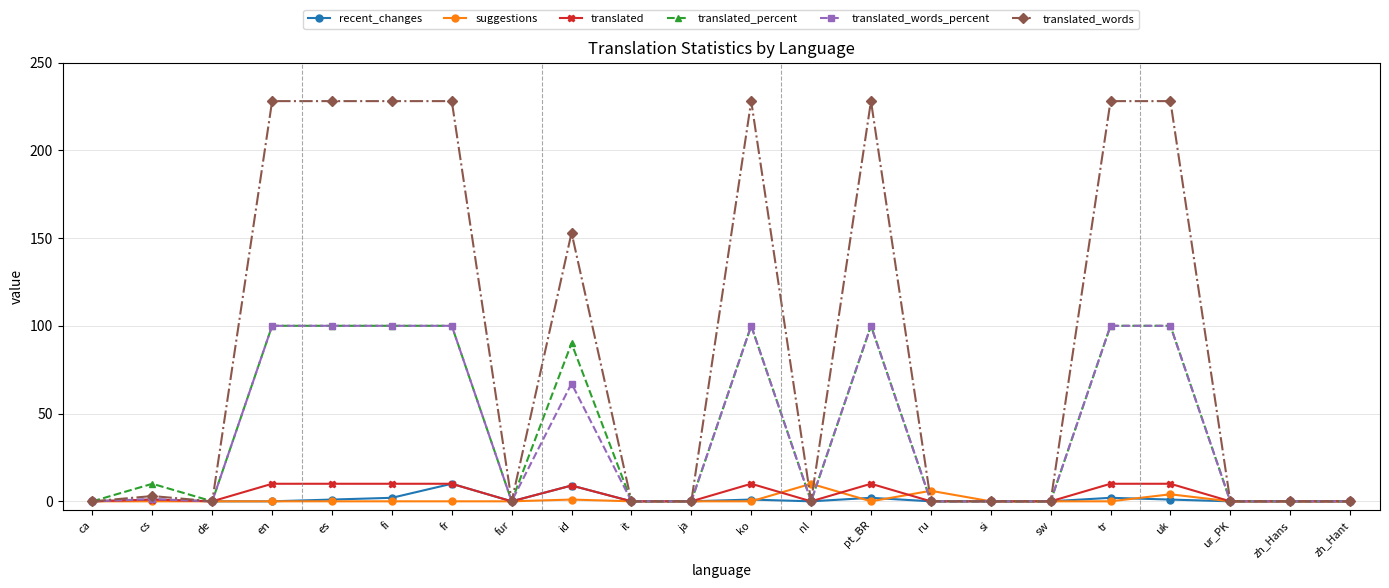

What is the difference between the maximum and second lowest values in the translated series?

10.0